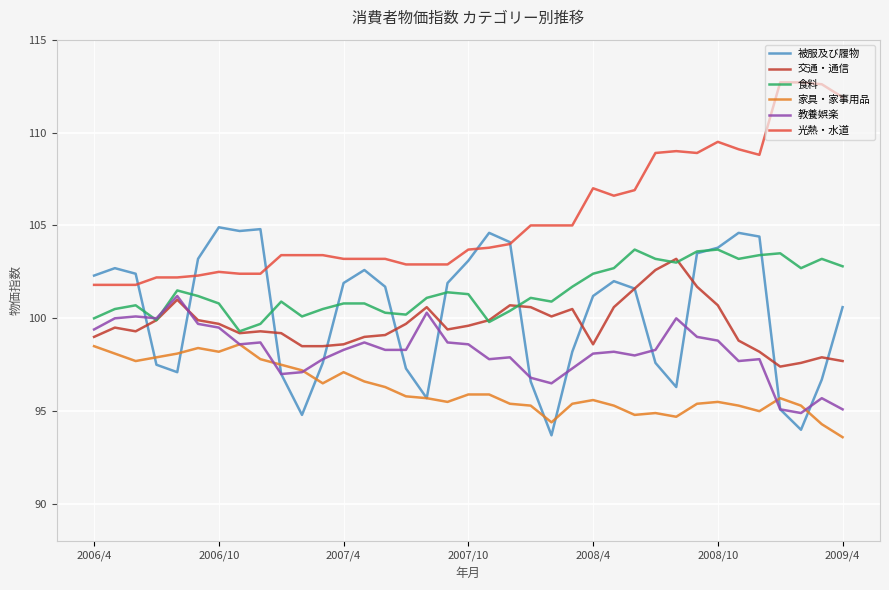

Which series has the largest total across all categories?

光熱・水道